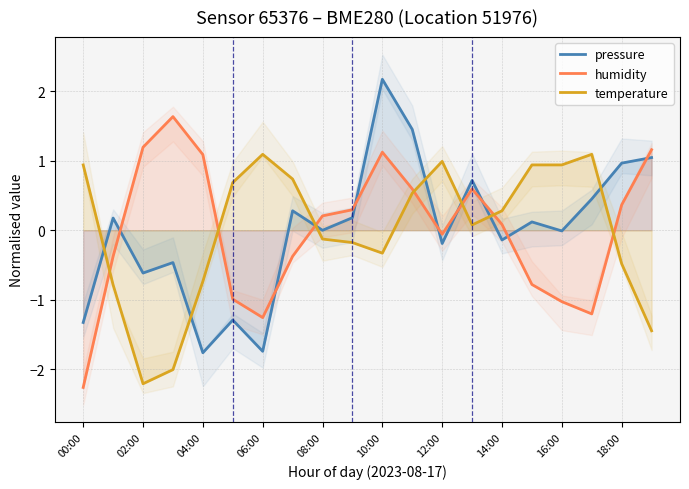

True or false: temperature and humidity cross at least once.

True